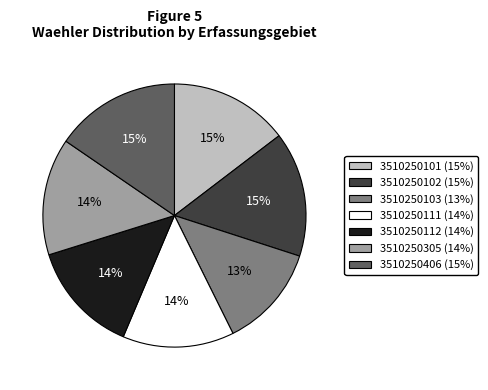

Does 3510250102 represent more than half of the total?

No